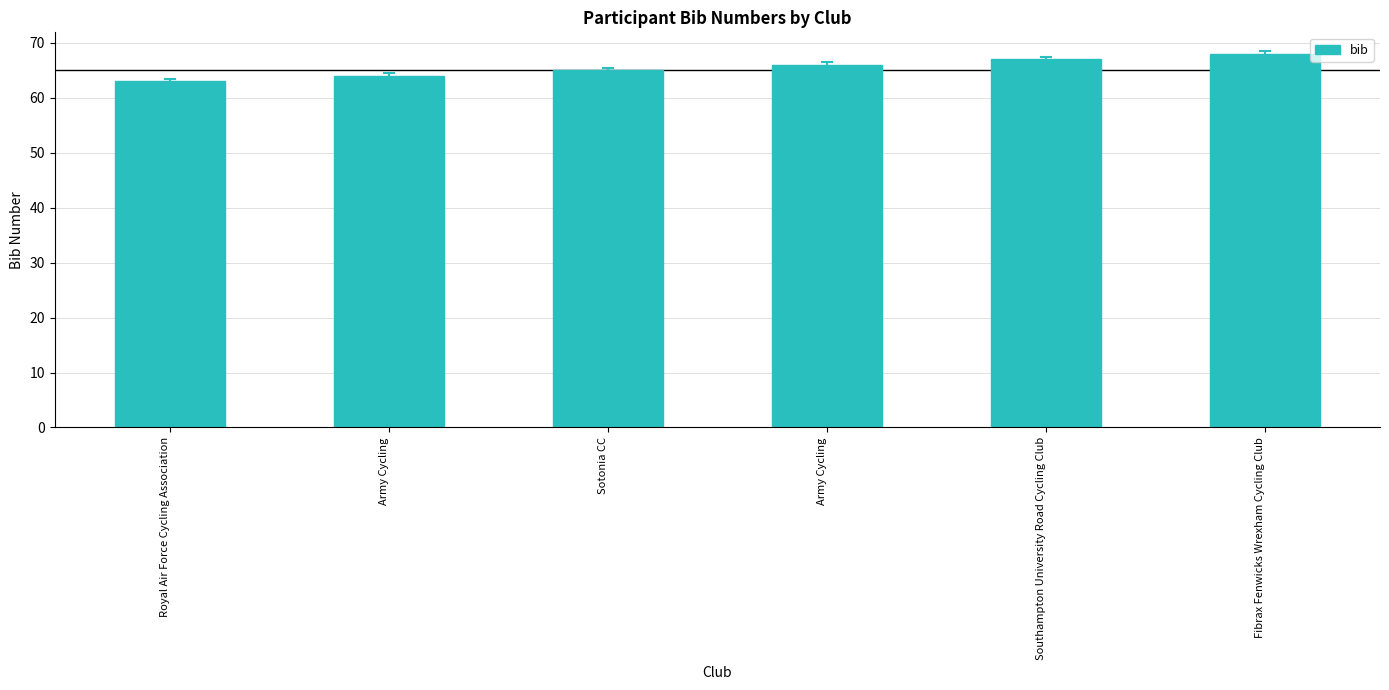

How many values are below 66?

3